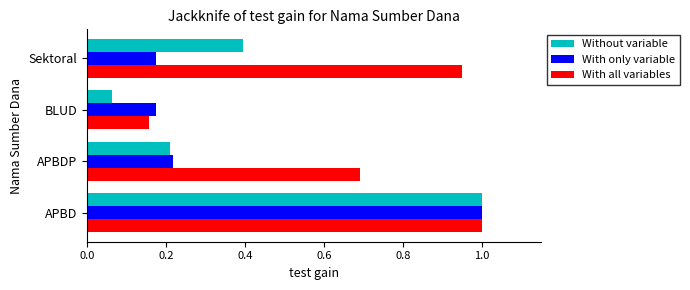

What is the greatest value displayed?

1.0